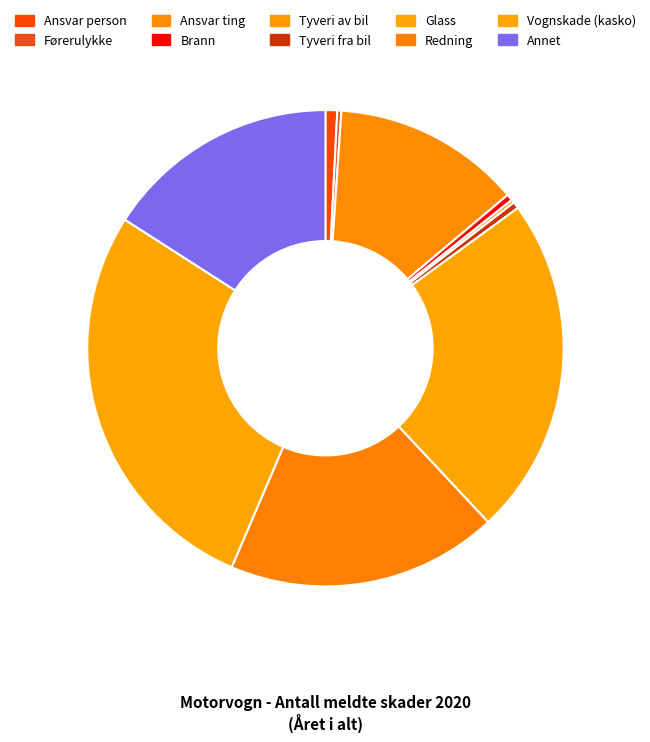

Which category has the biggest portion of the pie?

Vognskade (kasko)